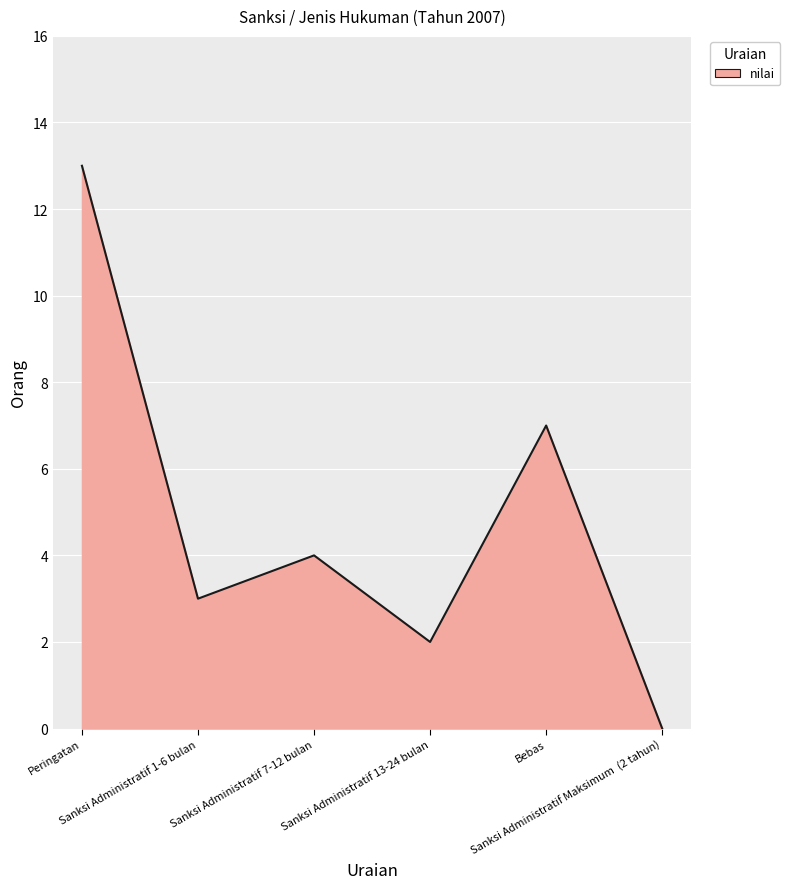

What is the difference between the values at Sanksi Administratif 1-6 bulan and Peringatan?

10